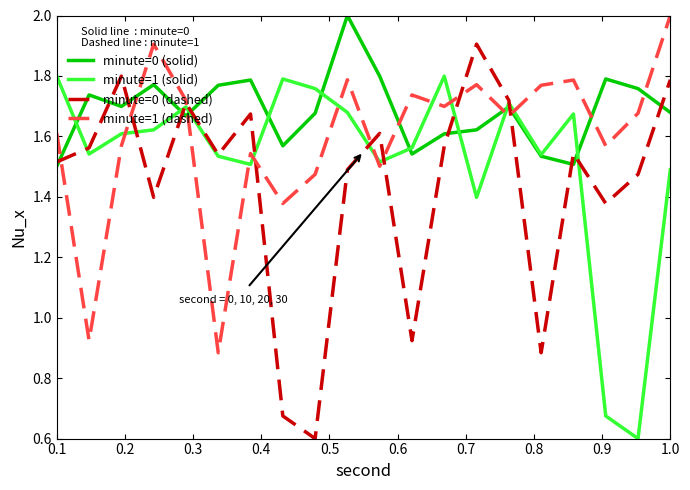

What is the difference between the second highest and second lowest values in the minute=0 (solid) series?

0.3